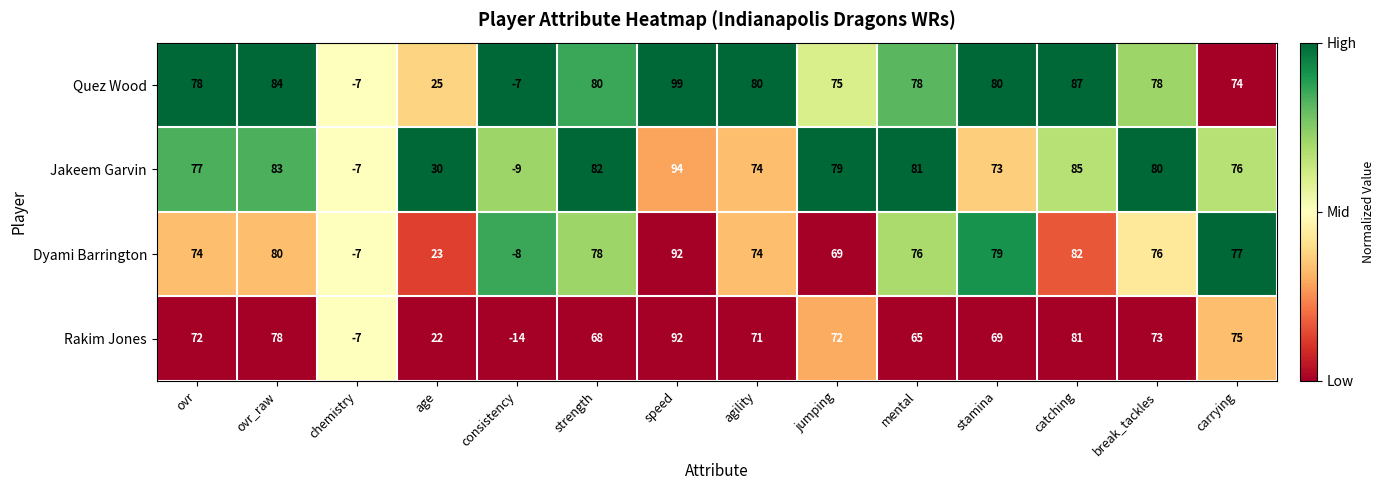

How many values in Jakeem Garvin are above zero?

12